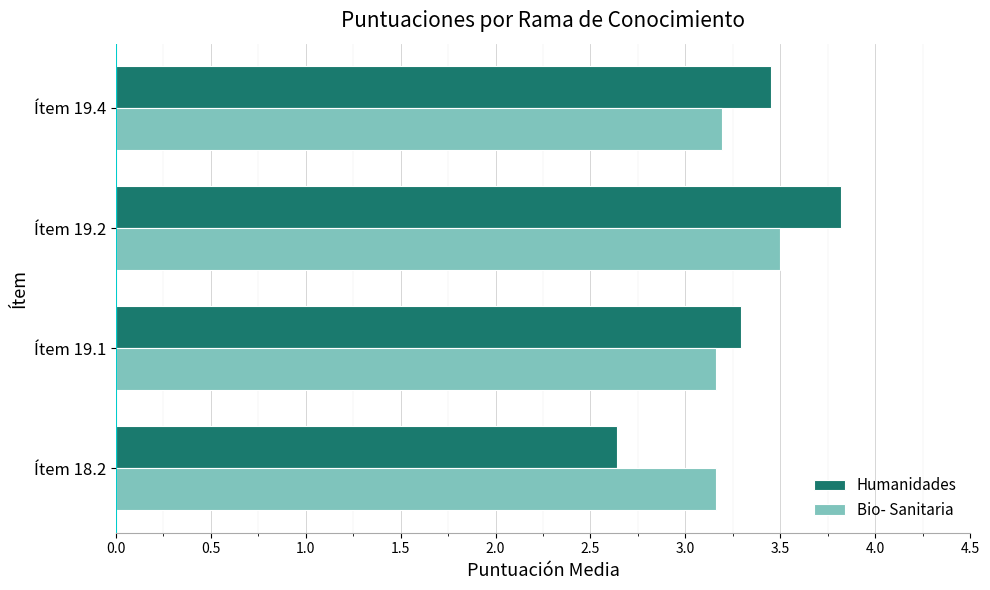

Count the Humanidades values in the range 3 to 4.

3